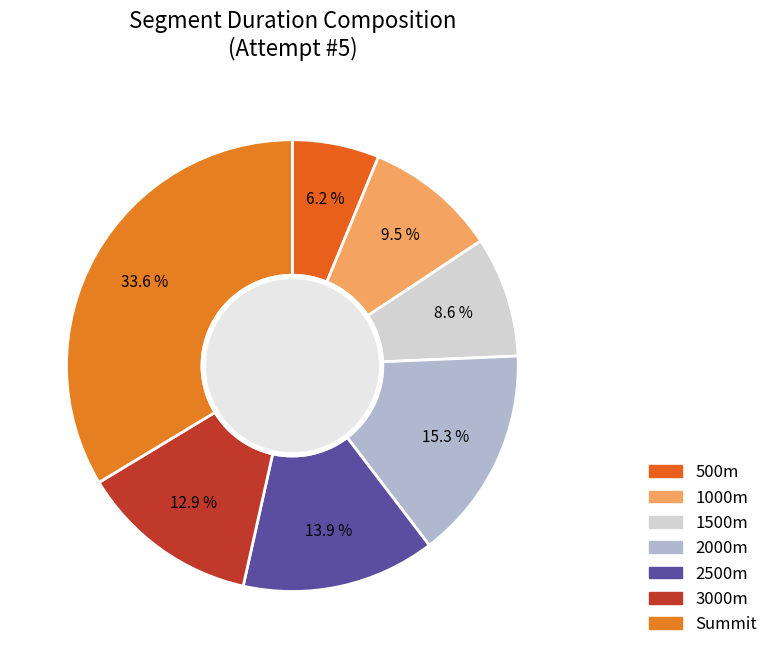

The 1500m slice represents 9% of the pie. True or false?

True